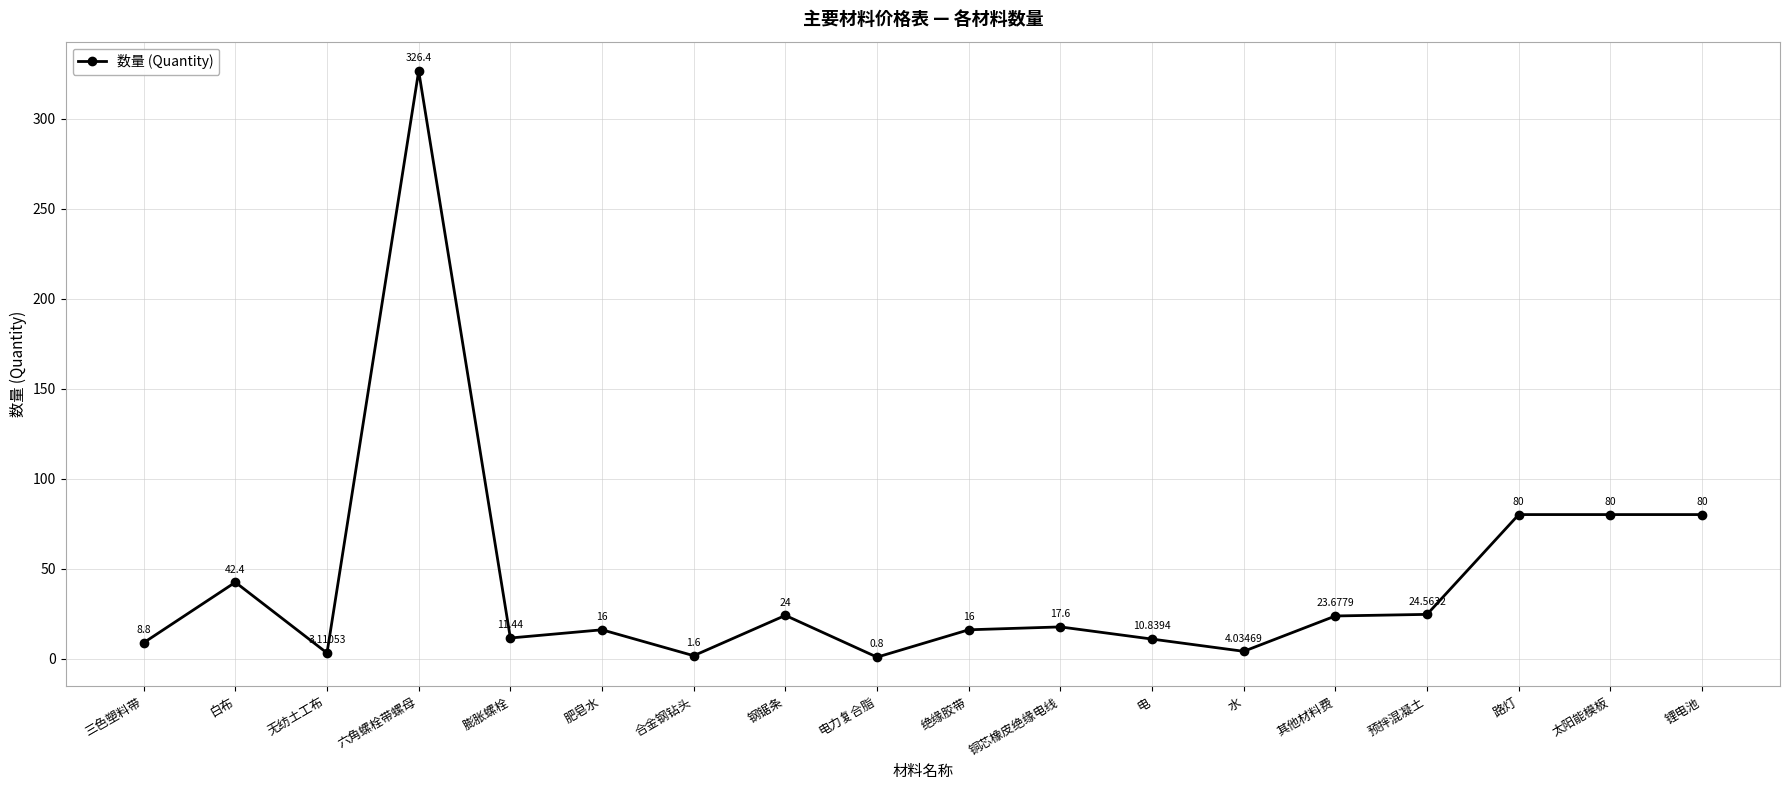

What is the value of the 4th point from the left?

326.4